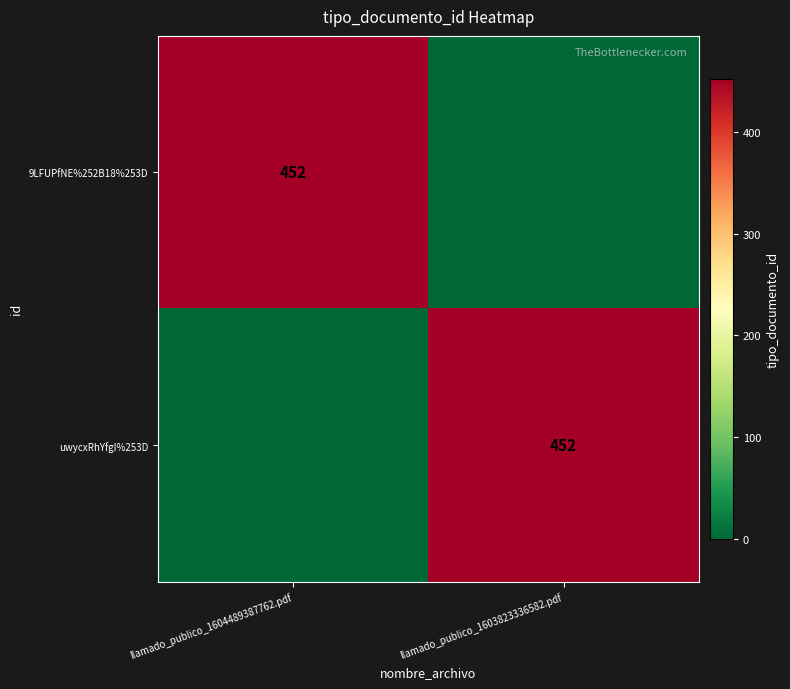

The 9LFUPfNE%252B18%253D series shows 248 at llamado_publico_1604489387762.pdf. True or false?

False